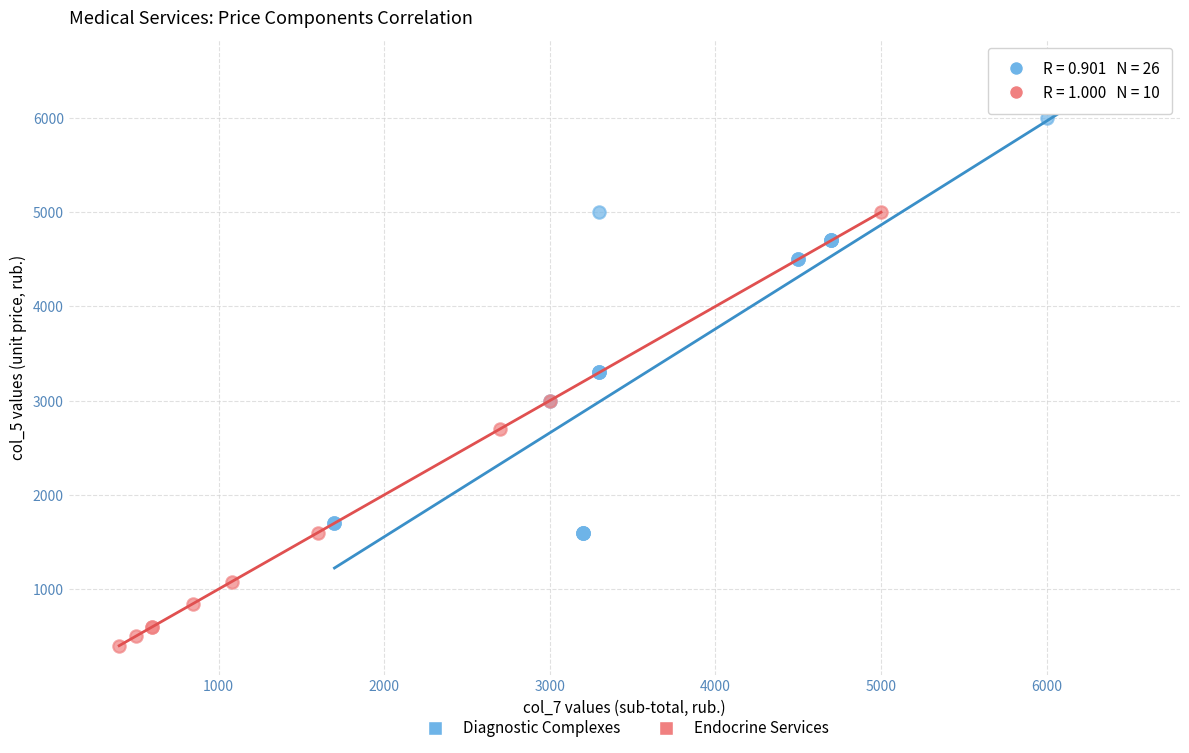

Which series contains the highest Y value?

Diagnostic Complexes